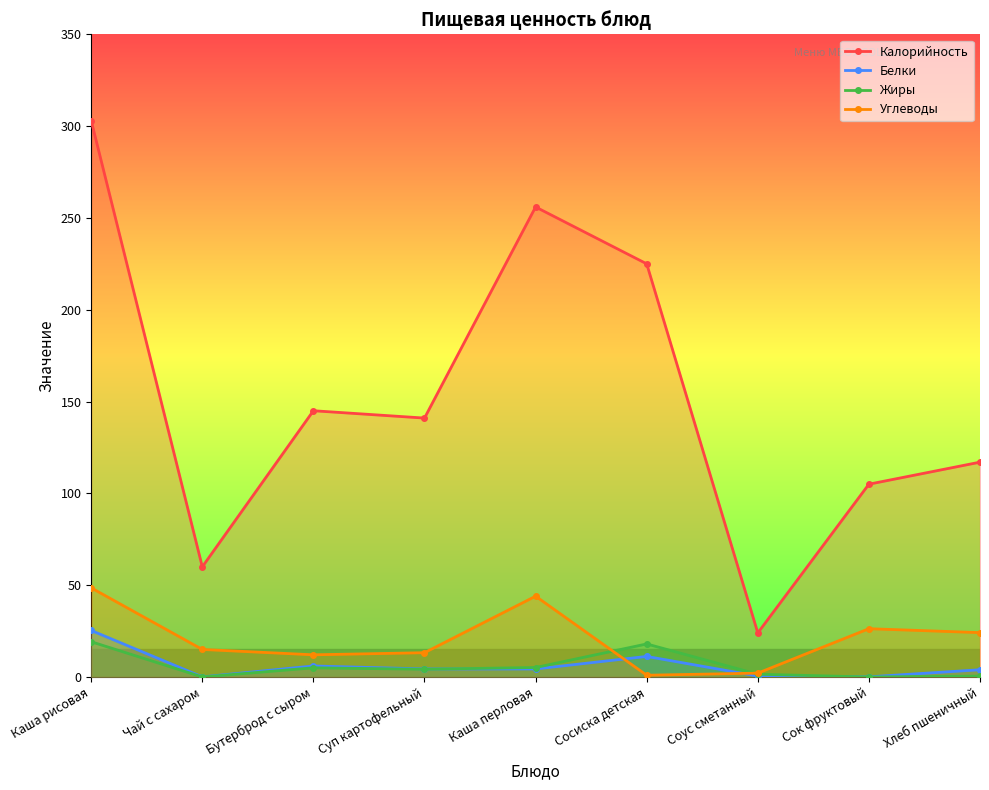

Is this an area chart (filled region under the line)?

No